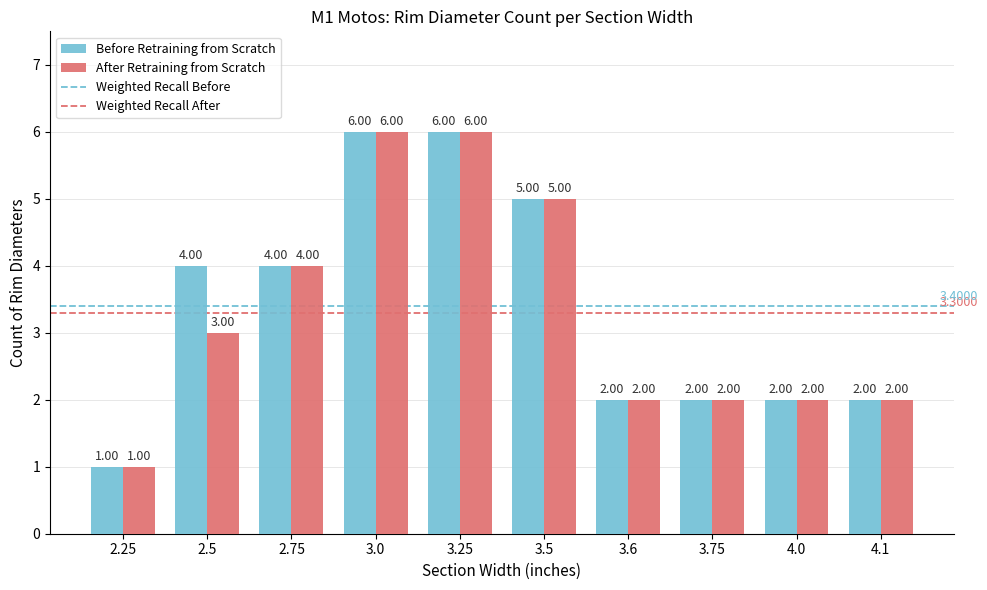

Which series has the largest total across all categories?

Before Retraining from Scratch